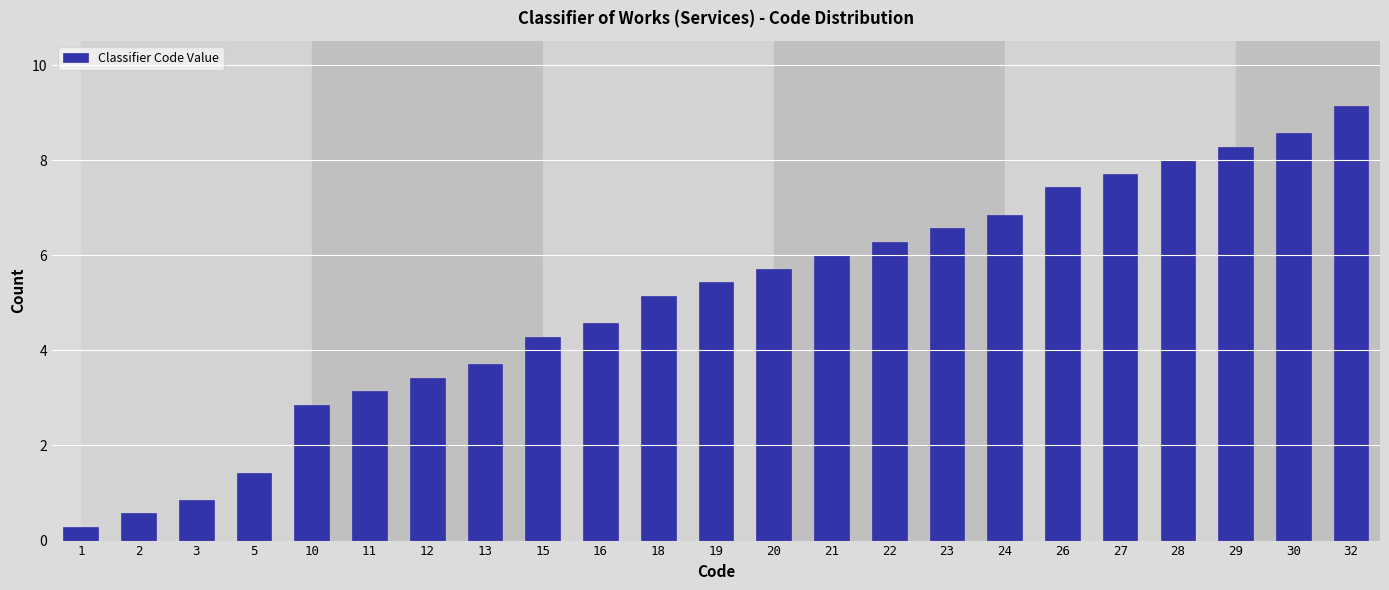

Reading left to right, what are all the values shown in this chart?

0.3	0.6	0.9	1.4	2.9	3.1	3.4	3.7	4.3	4.6	5.1	5.4	5.7	6.0	6.3	6.6	6.9	7.4	7.7	8.0	8.3	8.6	9.1